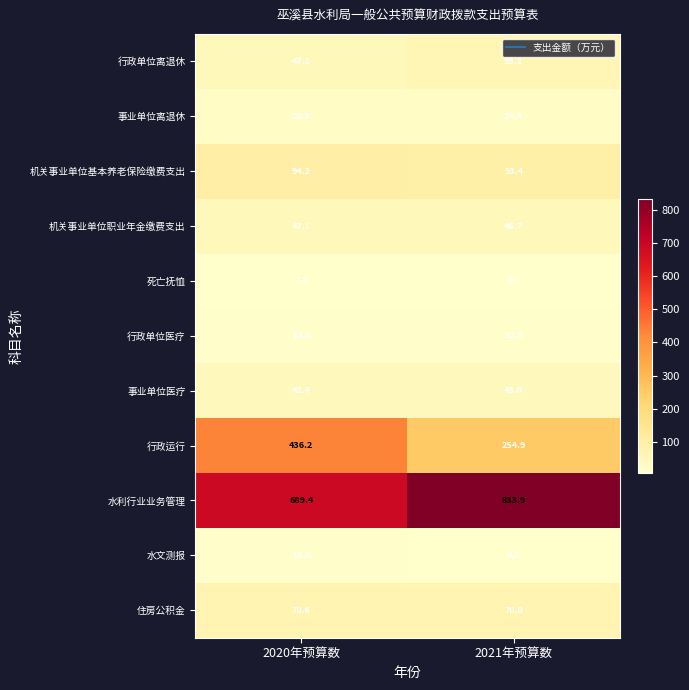

What is the sum of all 事业单位医疗 values?

85.4